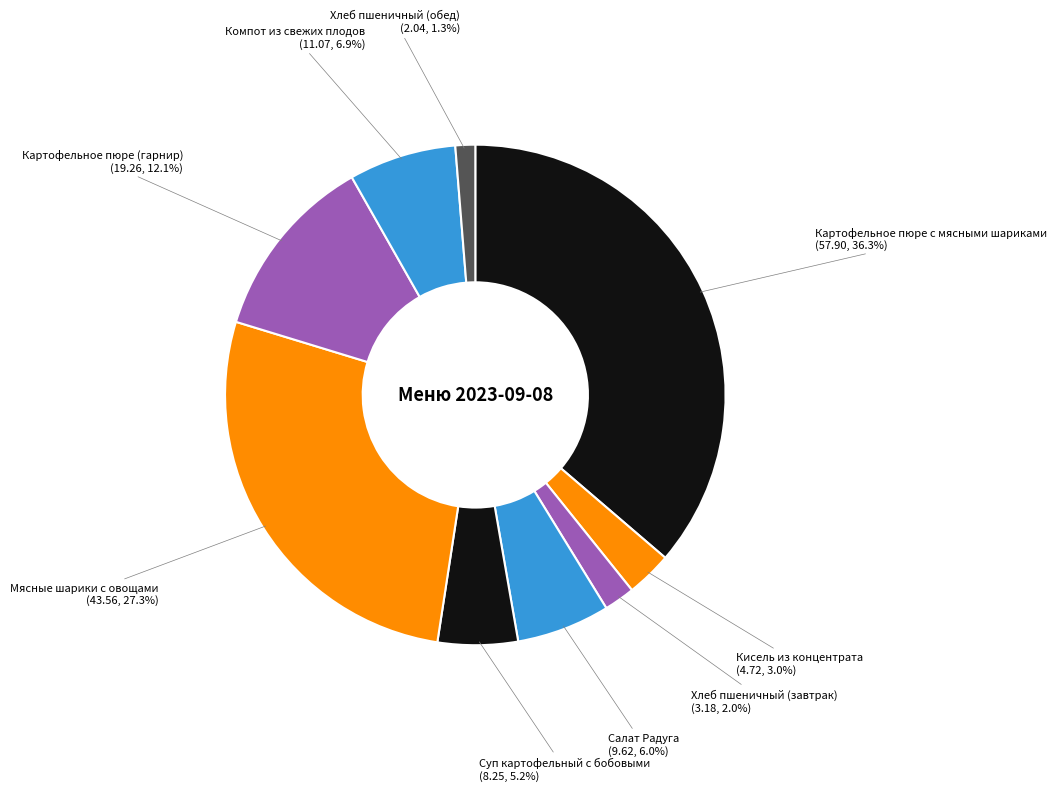

To the nearest percent, what is the difference between the Салат Радуга and Картофельное пюре с мясными шариками slice percentages?

30%